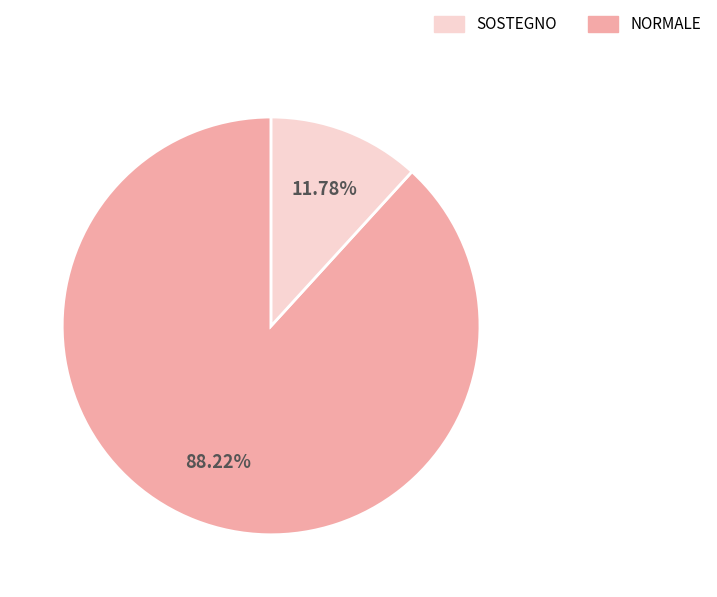

Is there any slice that represents more than half of the pie?

Yes